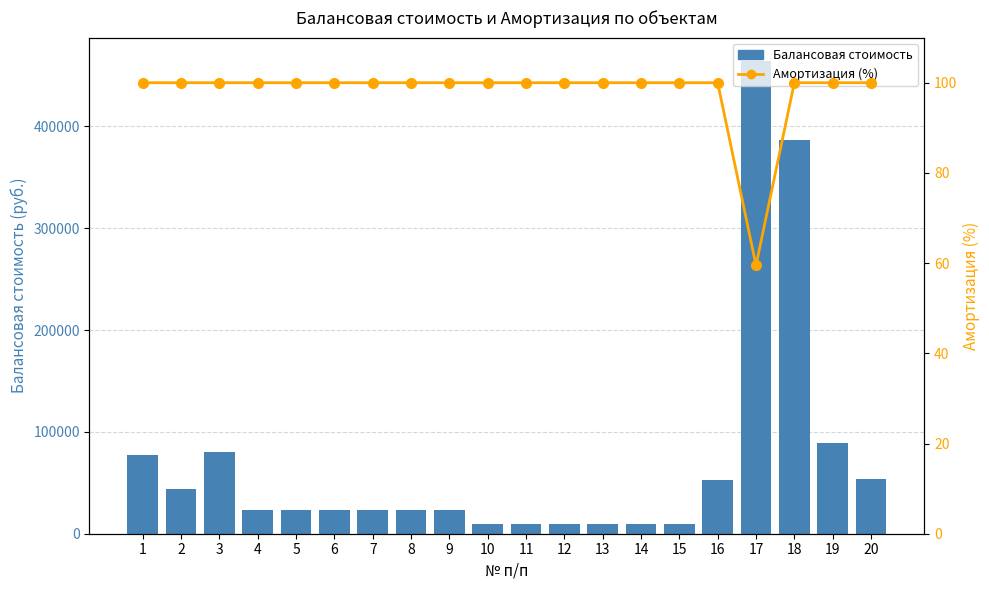

At which label does Балансовая стоимость reach its minimum?

10